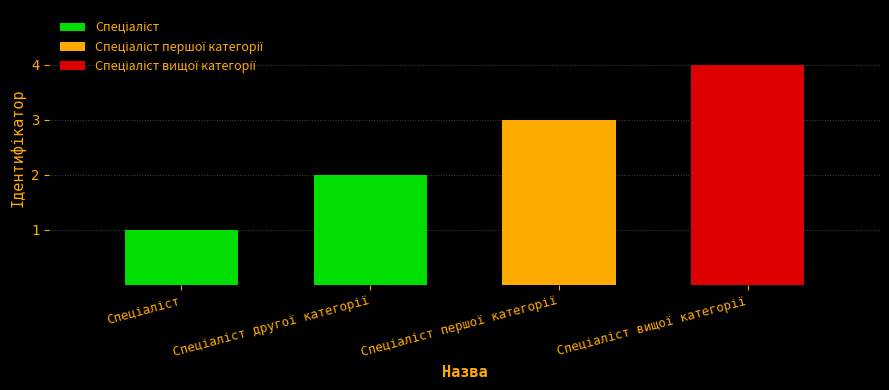

What is the maximum value shown in the chart?

4